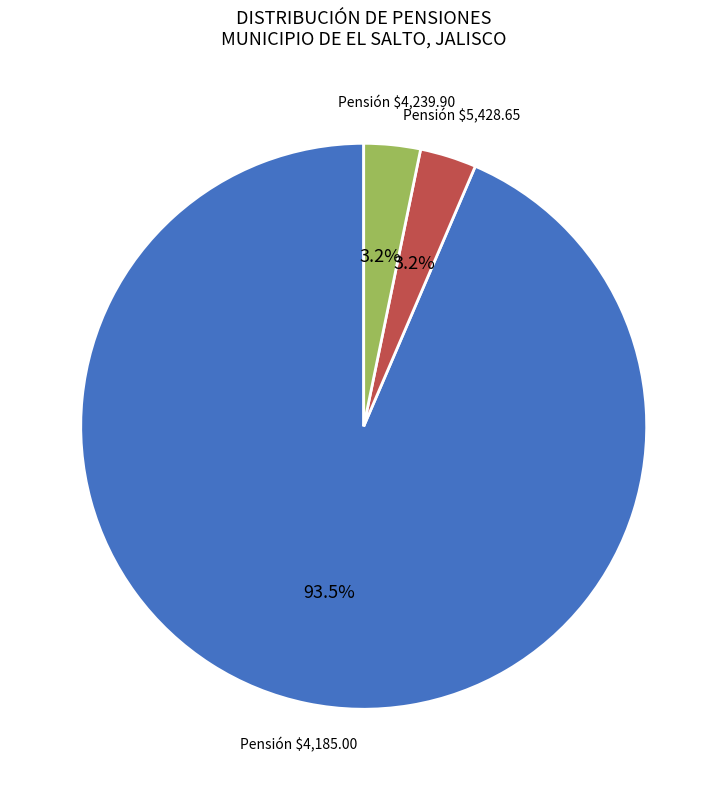

Is there any slice that represents more than half of the pie?

Yes